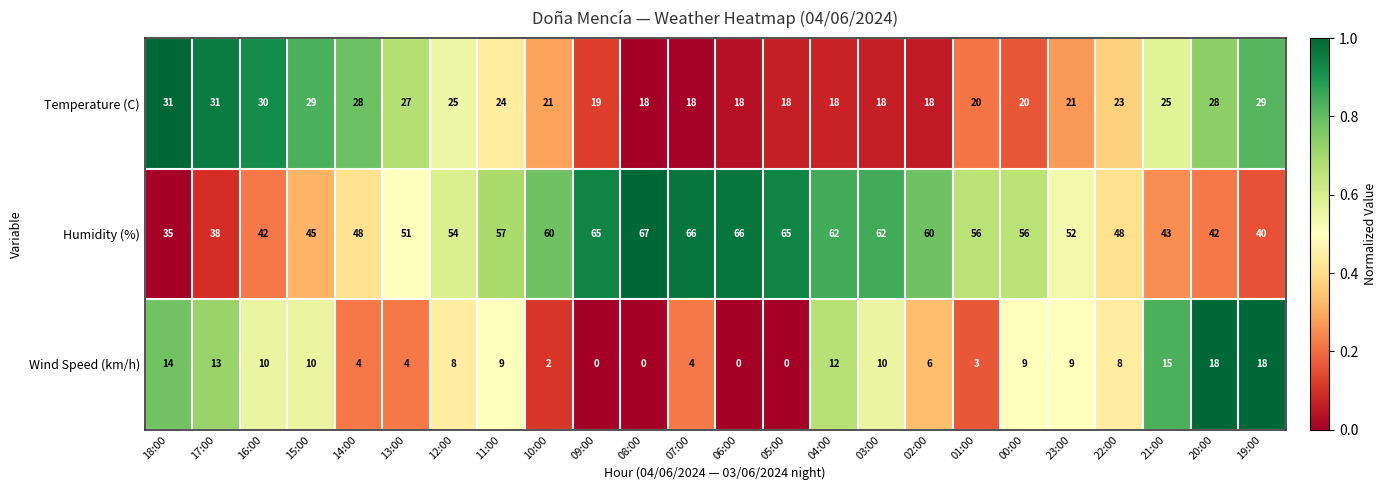

Read the Wind Speed (km/h) value at 11:00.

9